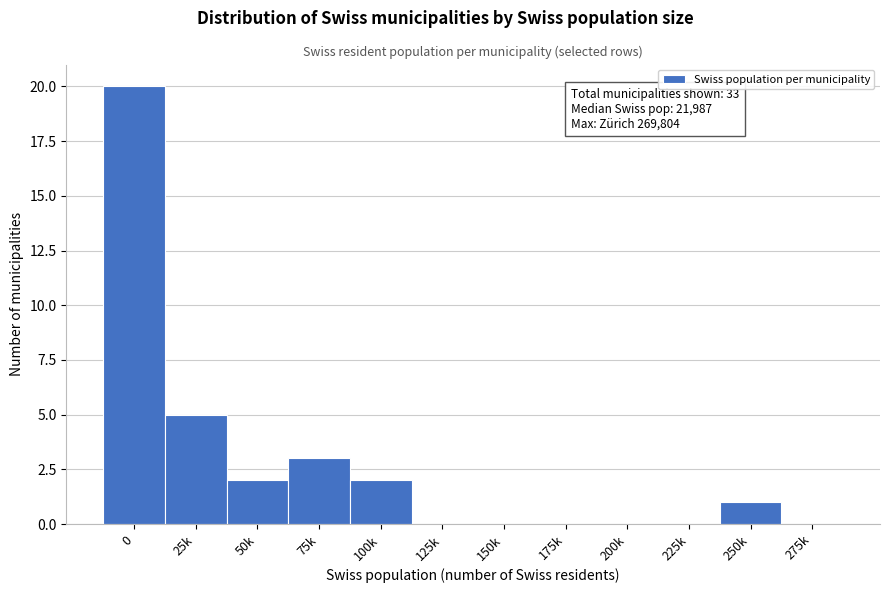

Reading left to right, transcribe all the data shown in this chart.

0=20	25k=5	50k=2	75k=3	100k=2	125k=0	150k=0	175k=0	200k=0	225k=0	250k=1	275k=0